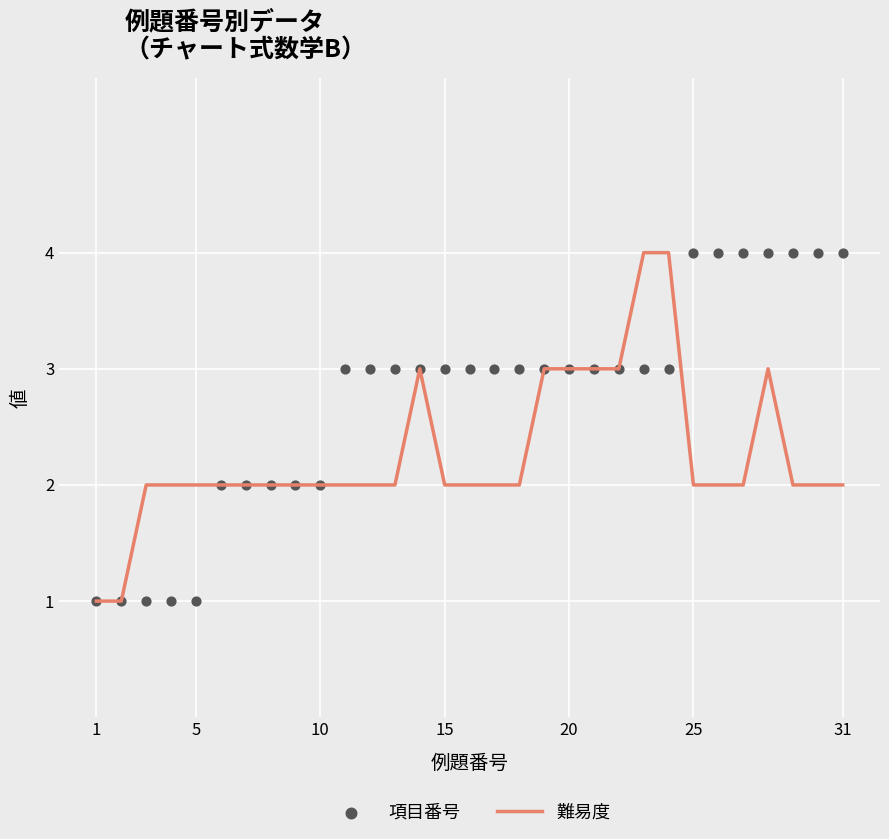

The 難易度 series shows 3 at 31. True or false?

False